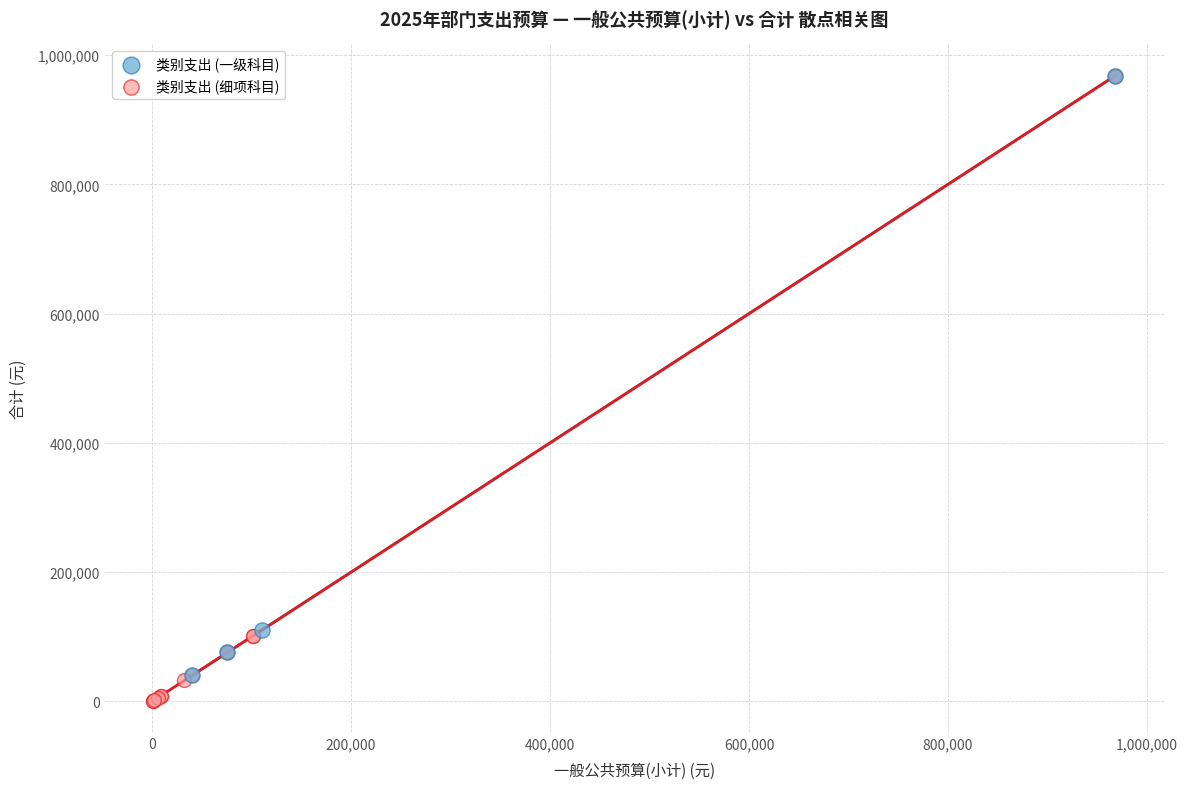

Which series reaches the minimum Y coordinate?

类别支出 (细项科目)